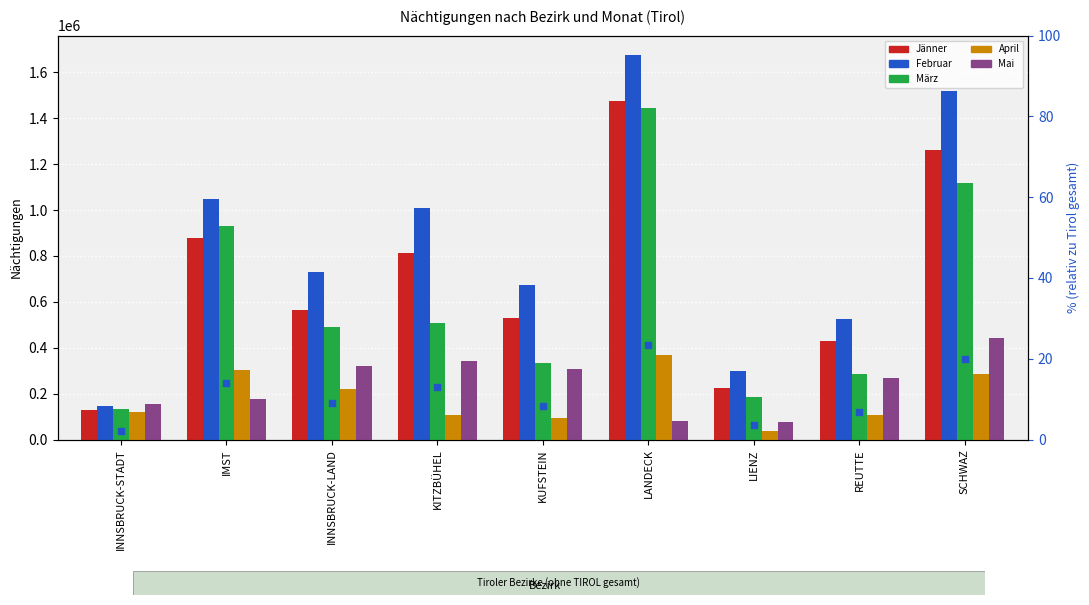

Is the value of Jänner at LANDECK greater than the value of Februar at SCHWAZ?

No